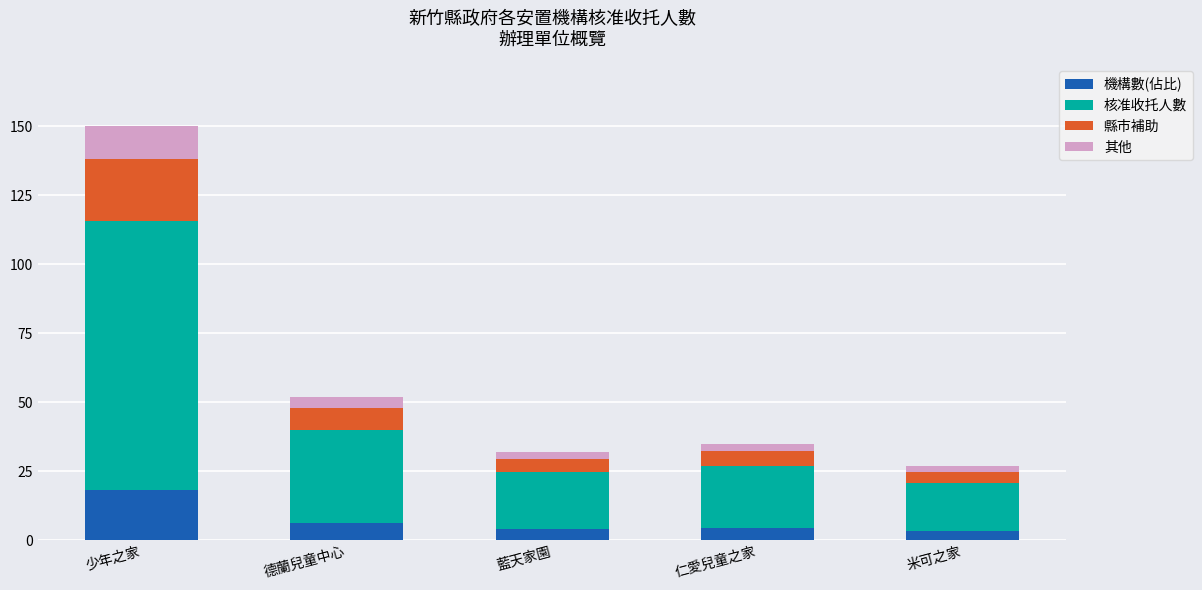

At which category is the sum across all series the highest?

少年之家